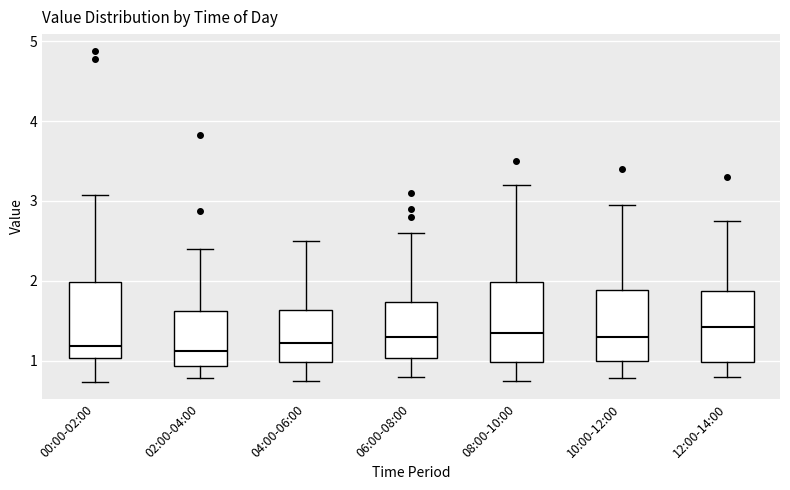

Reading left to right, read every box against the y-axis: the position of its median line, the range the box covers, and the ends of its whiskers. The values are not printed on the chart, so give them approximately, as read against the axis.

00:00-02:00: median 1.2, box 1.0 to 2.0, whiskers 0.7 to 3.1
02:00-04:00: median 1.1, box 0.9 to 1.6, whiskers 0.8 to 2.4
04:00-06:00: median 1.2, box 1.0 to 1.6, whiskers 0.8 to 2.5
06:00-08:00: median 1.3, box 1.0 to 1.7, whiskers 0.8 to 2.6
08:00-10:00: median 1.4, box 1.0 to 2.0, whiskers 0.8 to 3.2
10:00-12:00: median 1.3, box 1.0 to 1.9, whiskers 0.8 to 3.0
12:00-14:00: median 1.4, box 1.0 to 1.9, whiskers 0.8 to 2.8